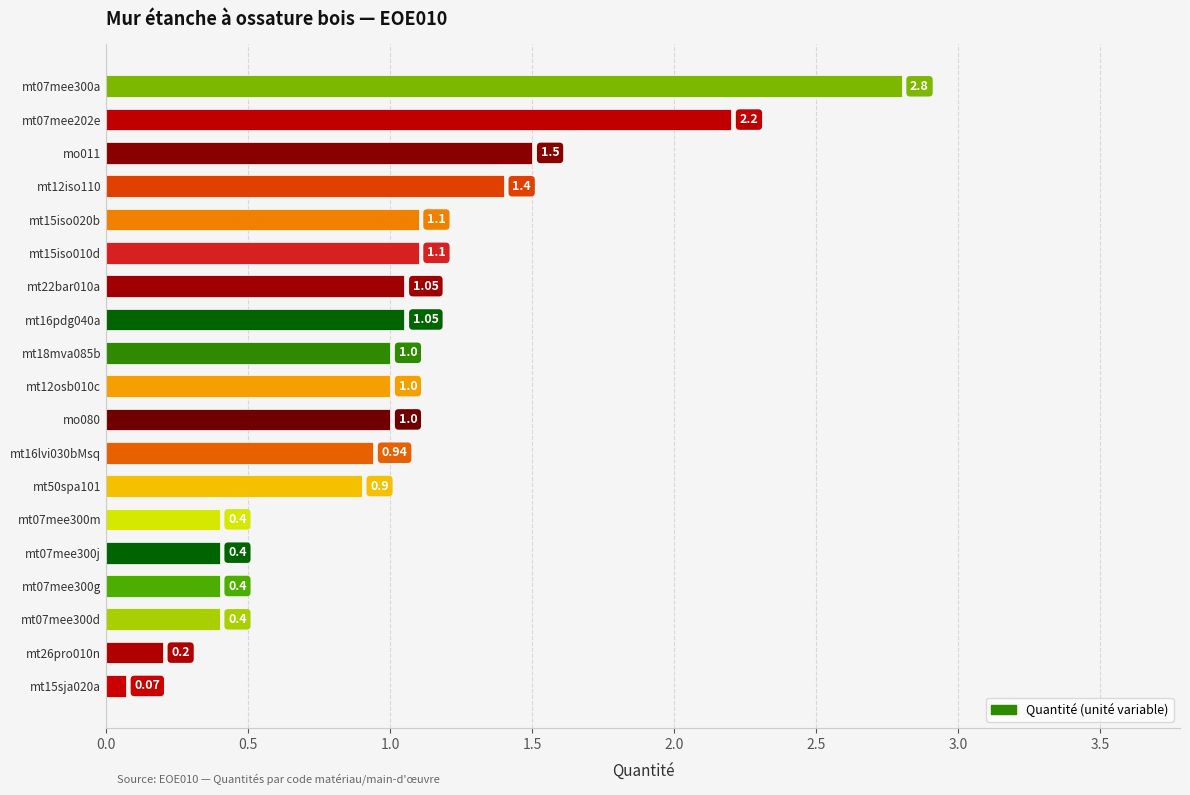

How many data points are less than 1?

8